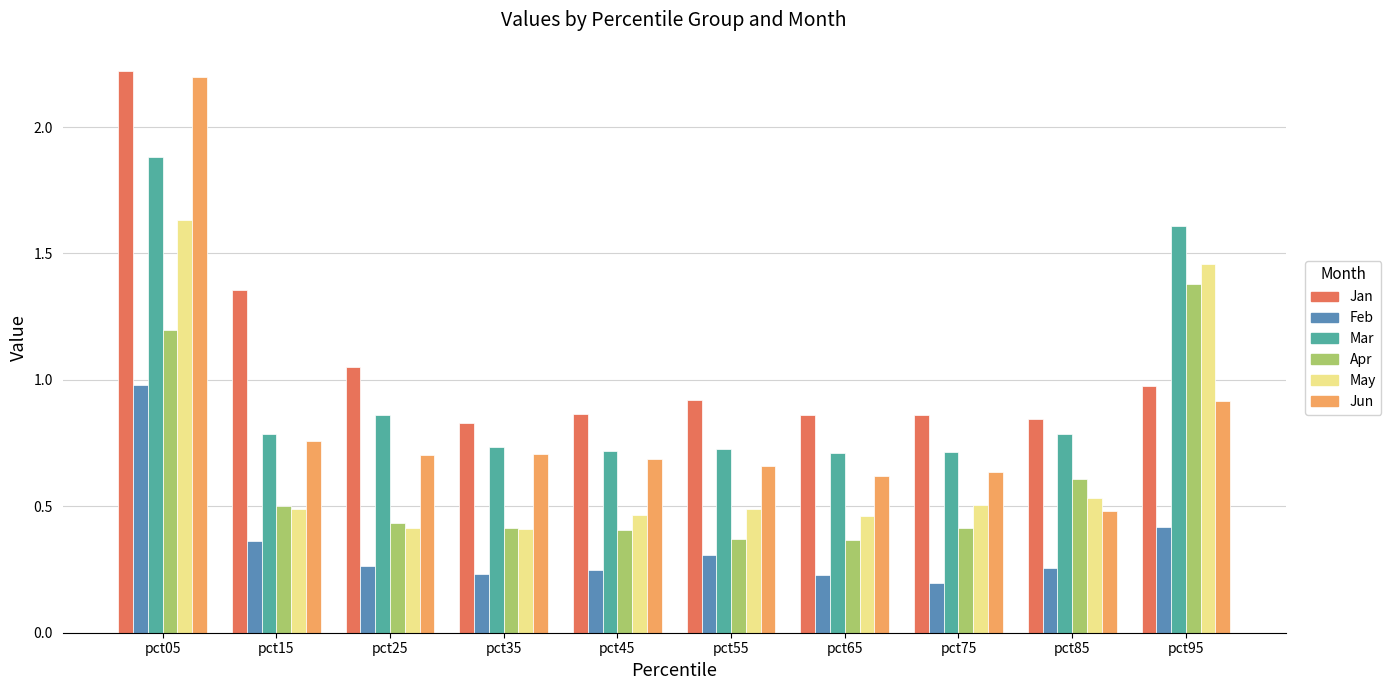

How many distinct data groups are displayed?

6